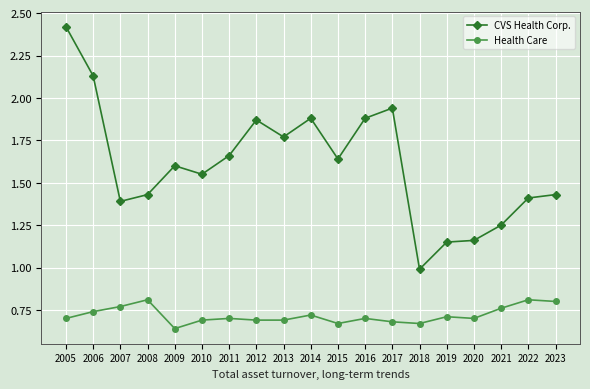

The value of Health Care at 2015 is 0.5. True or false?

False